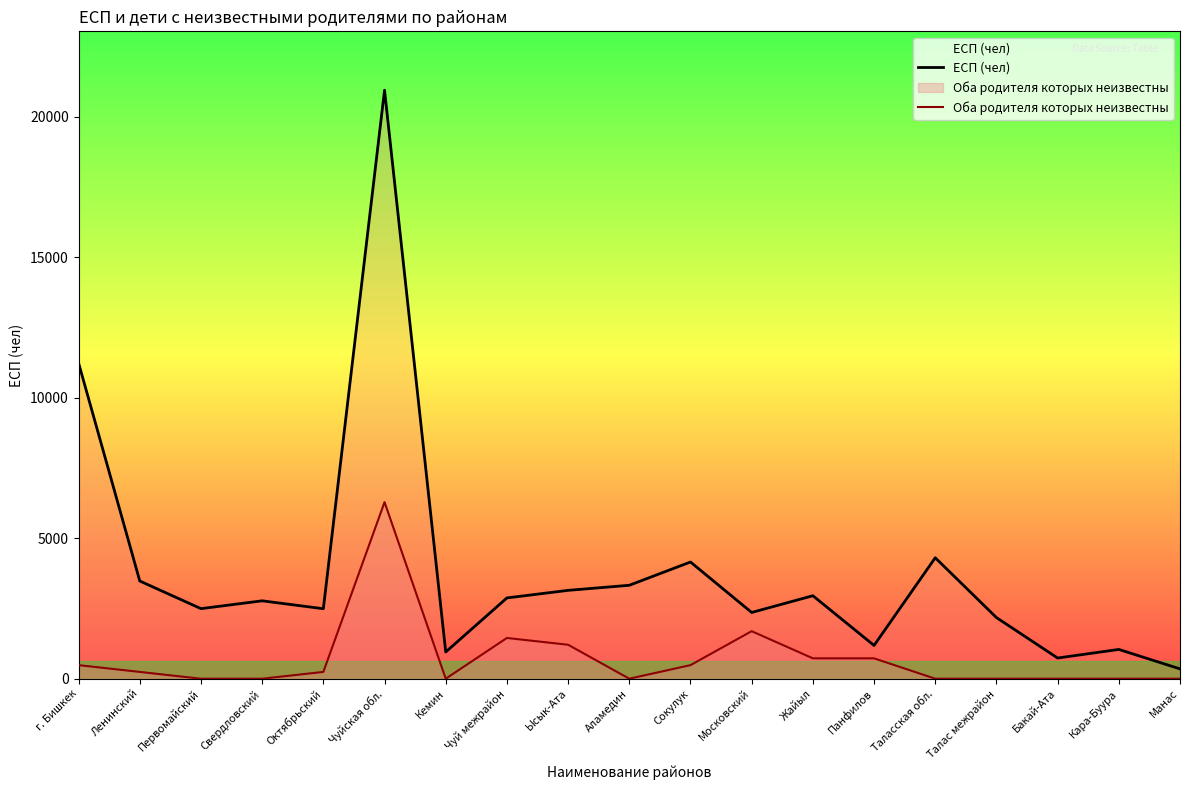

Reading left to right, extract all data points from this chart.

ЕСП (чел): г. Бишкек=11233.0	Ленинский=3477.0	Первомайский=2493.0	Свердловский=2772.0	Октябрьский=2491.0	Чуйская обл.=20942.0	Кемин=951.0	Чуй межрайон=2875.0	Ысык-Ата=3144.0	Аламедин=3325.0	Сокулук=4153.0	Московский=2357.0	Жайыл=2953.0	Панфилов=1184.0	Таласская обл.=4304.0	Талас межрайон=2176.0	Бакай-Ата=736.0	Кара-Буура=1042.0	Манас=350.0
Оба родителя которых неизвестны: г. Бишкек=483.3	Ленинский=241.6	Первомайский=0.0	Свердловский=0.0	Октябрьский=241.6	Чуйская обл.=6282.6	Кемин=0.0	Чуй межрайон=1449.8	Ысык-Ата=1208.2	Аламедин=0.0	Сокулук=483.3	Московский=1691.5	Жайыл=724.9	Панфилов=724.9	Таласская обл.=0.0	Талас межрайон=0.0	Бакай-Ата=0.0	Кара-Буура=0.0	Манас=0.0